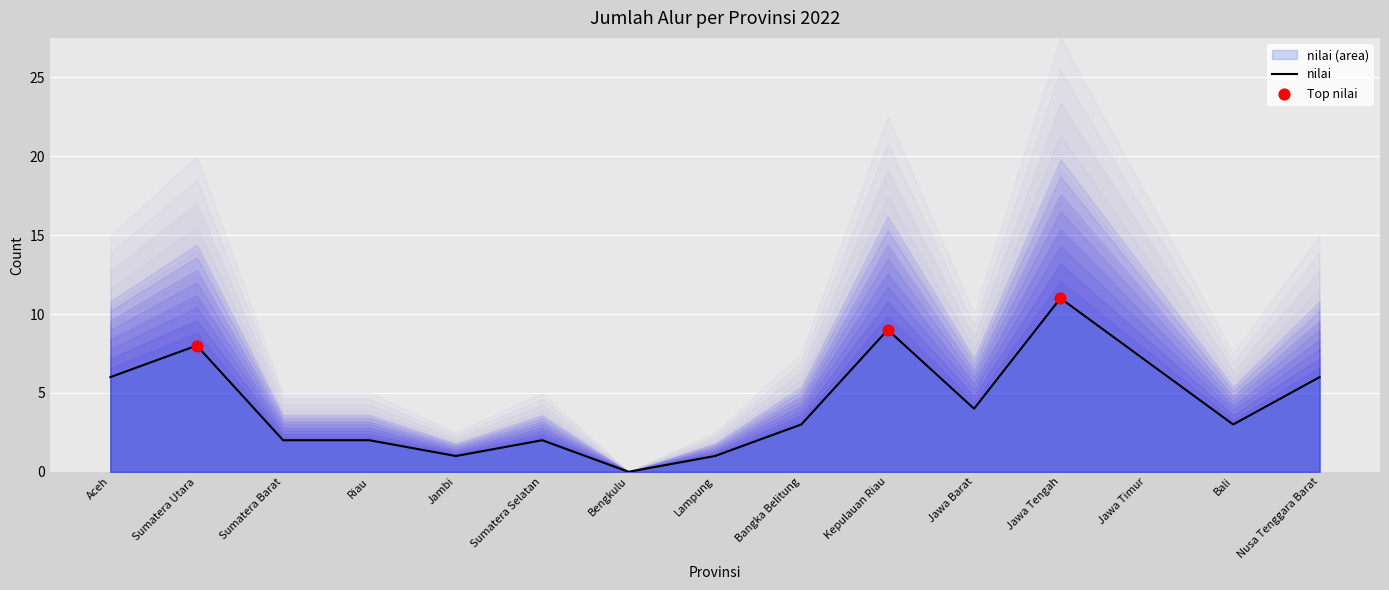

What is the change in value from Sumatera Utara to Jawa Barat?

-4